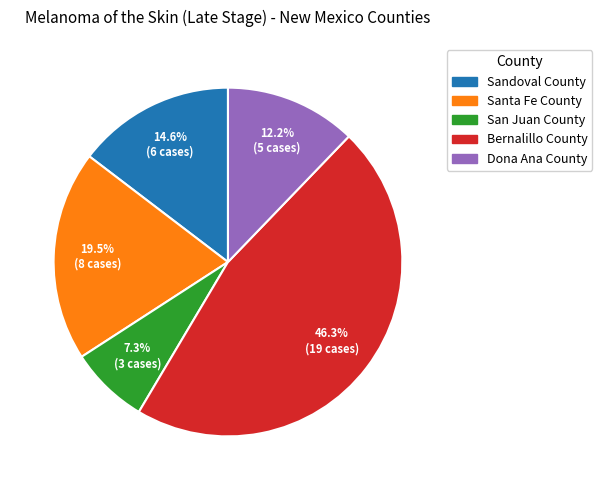

Rank the categories by value from lowest to highest.

San Juan County, Dona Ana County, Sandoval County, Santa Fe County, Bernalillo County